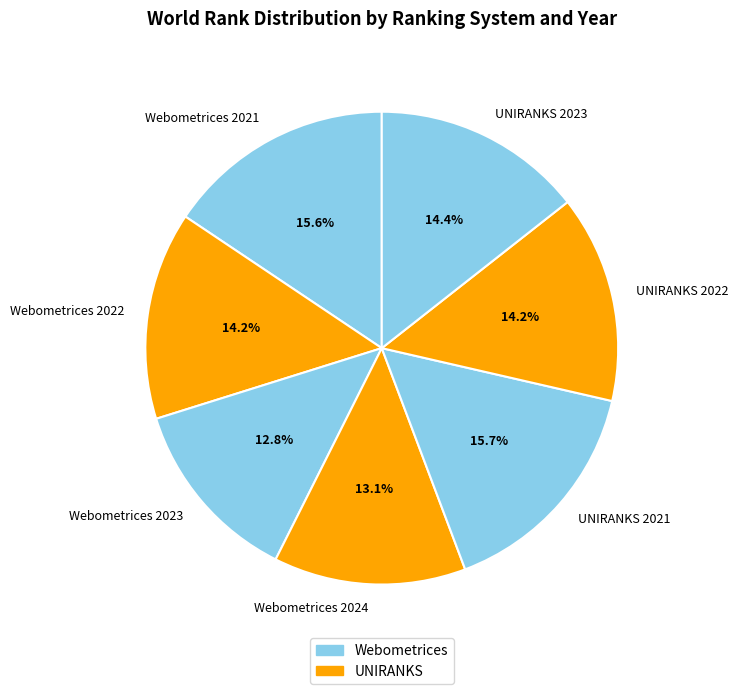

Does Webometrices 2021 account for over 50% of the chart?

No